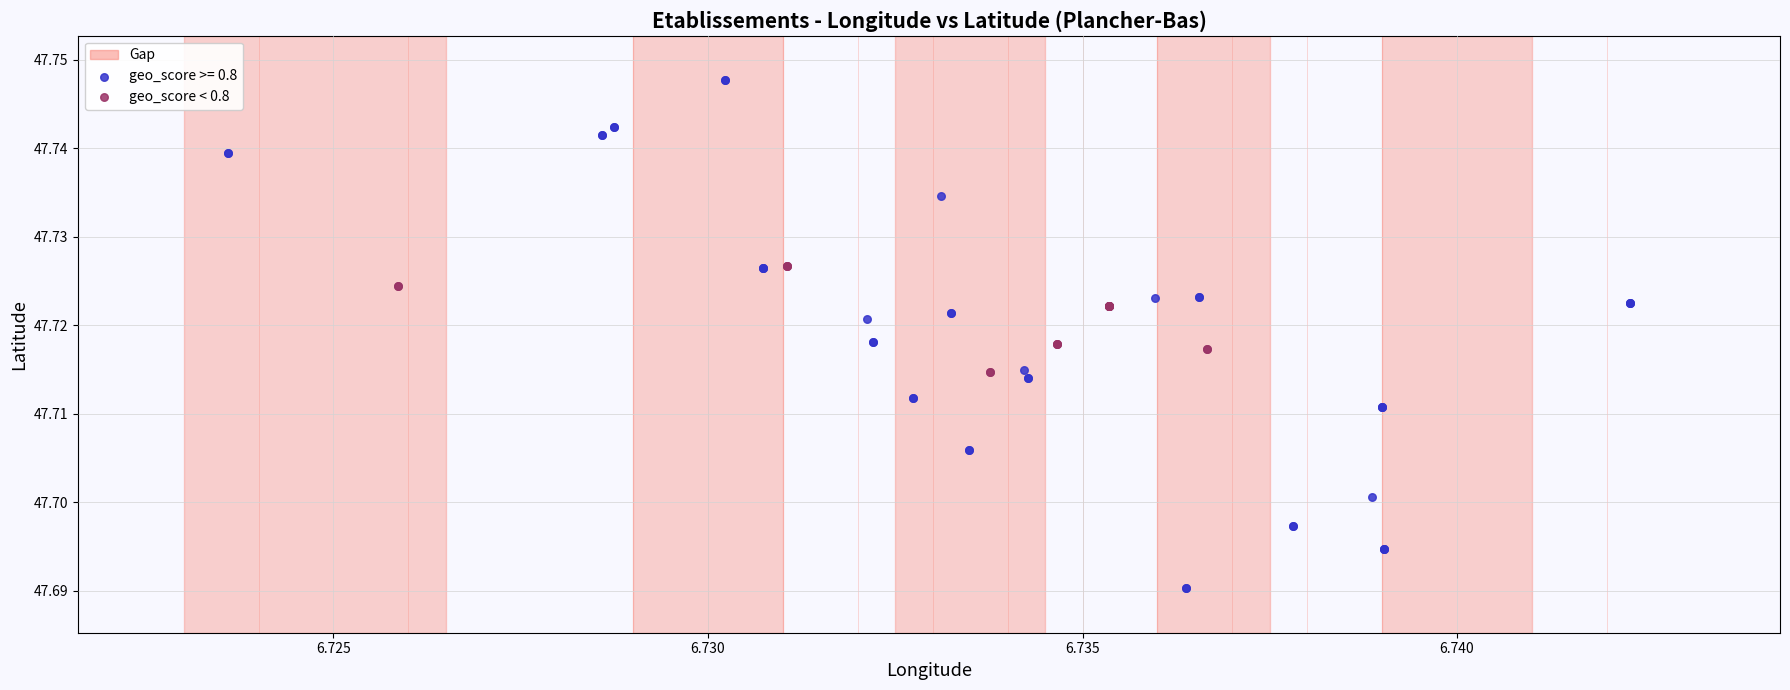

Which series reaches the minimum Y coordinate?

geo_score >= 0.8